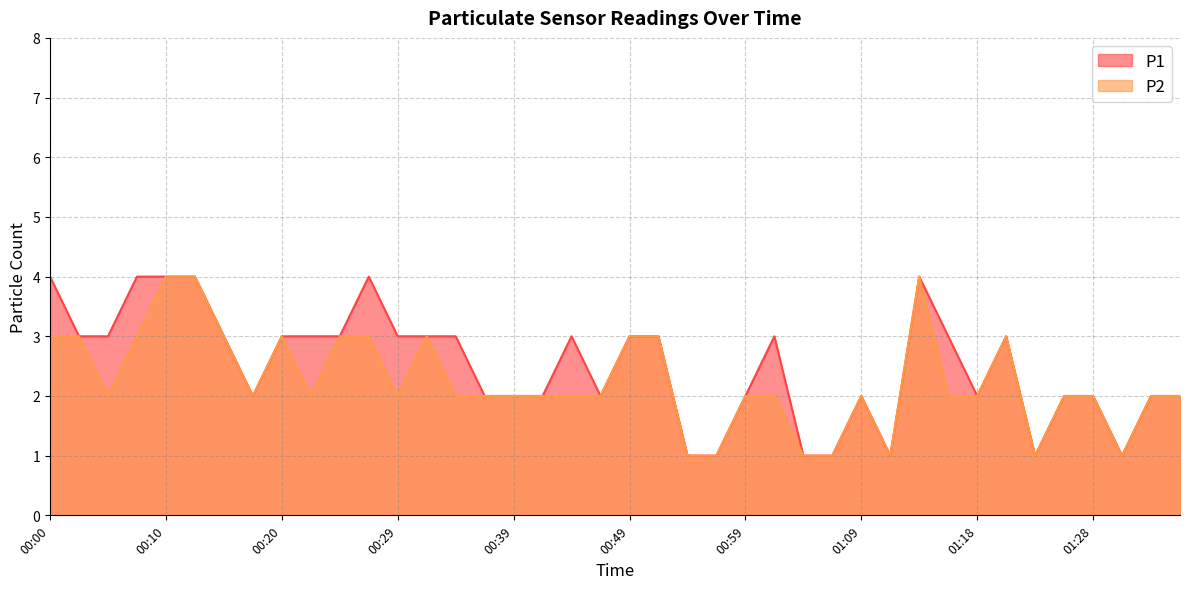

True or false: P2 has a value of 3 at 01:16.

False